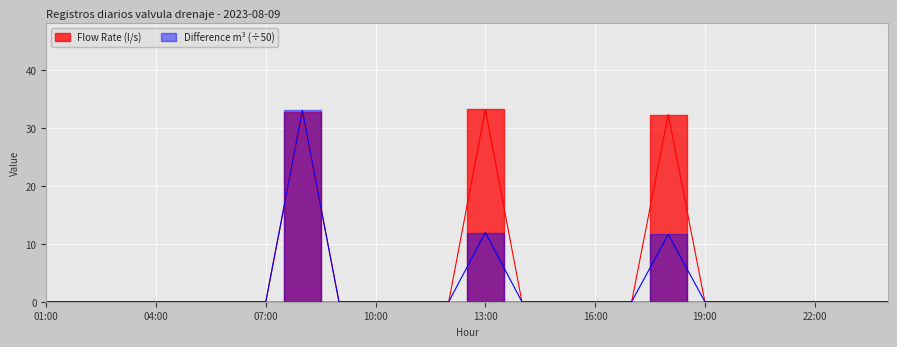

True or false: Flow Rate (l/s) and Difference m3 intersect in this chart.

False